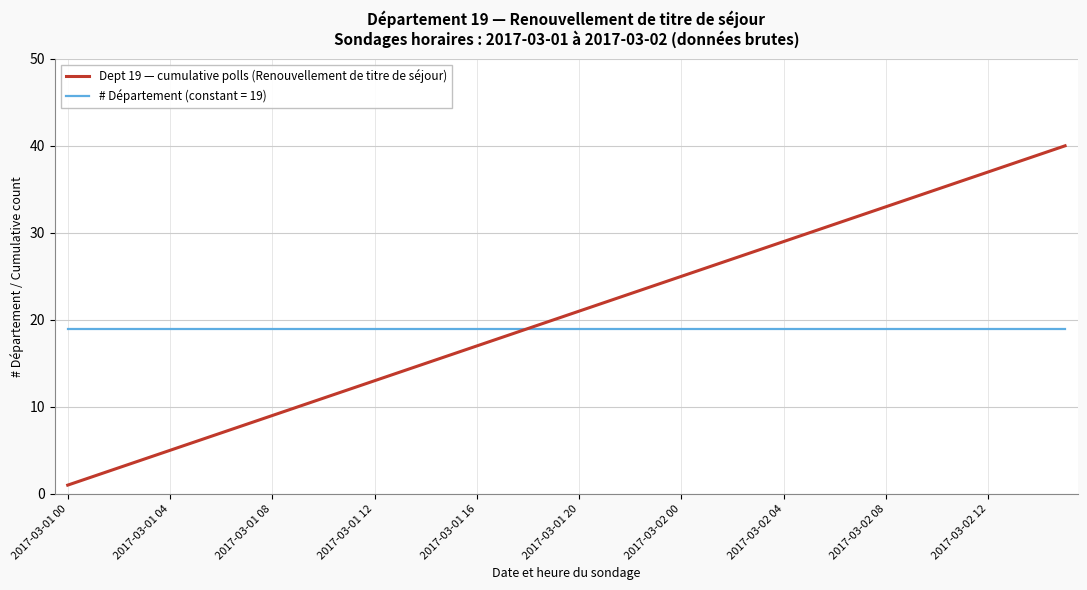

Which series has the largest range (max minus min)?

Dept 19 — cumulative polls (Renouvellement de titre de séjour)